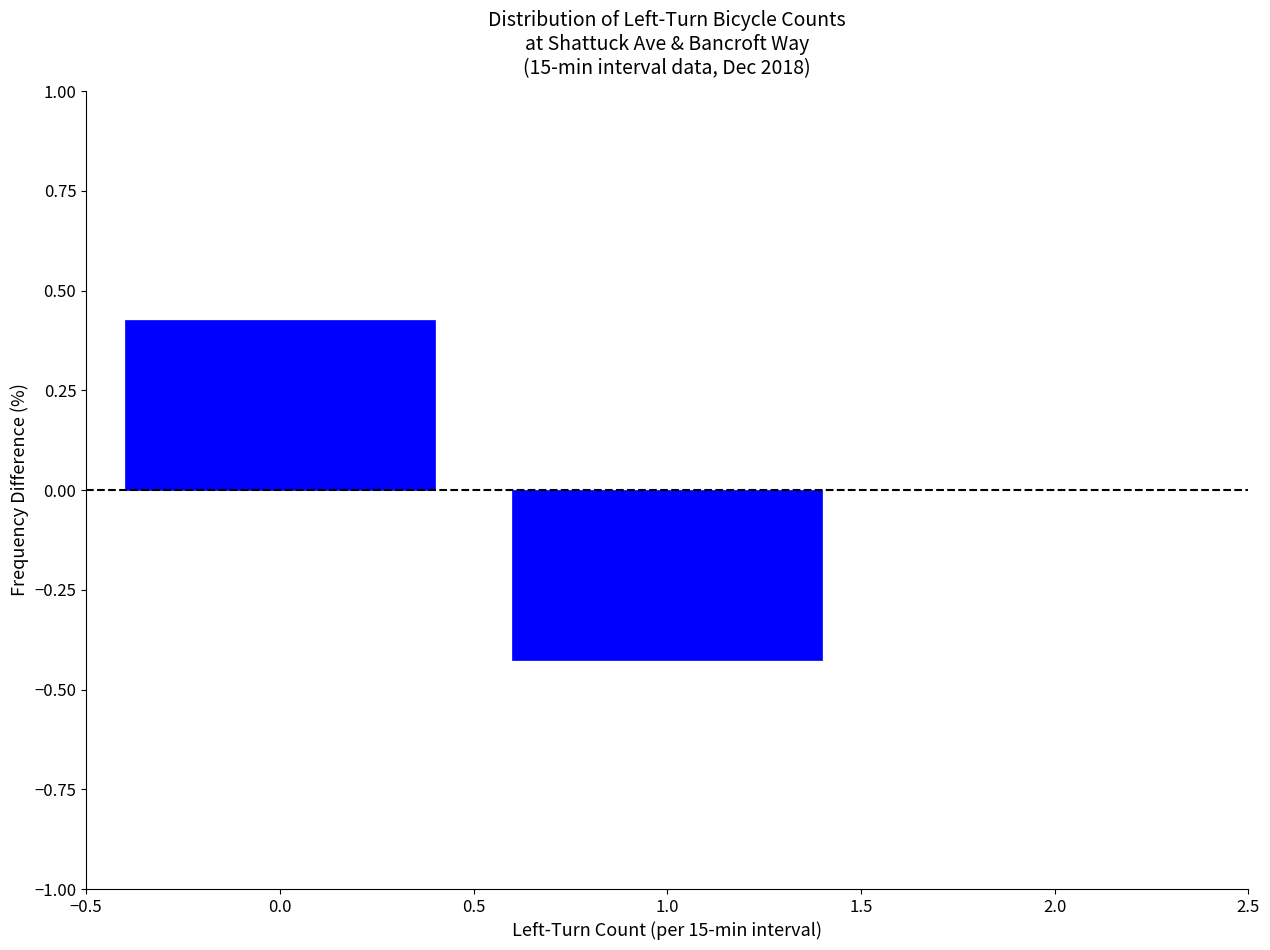

What position from the left is 1.0?

2